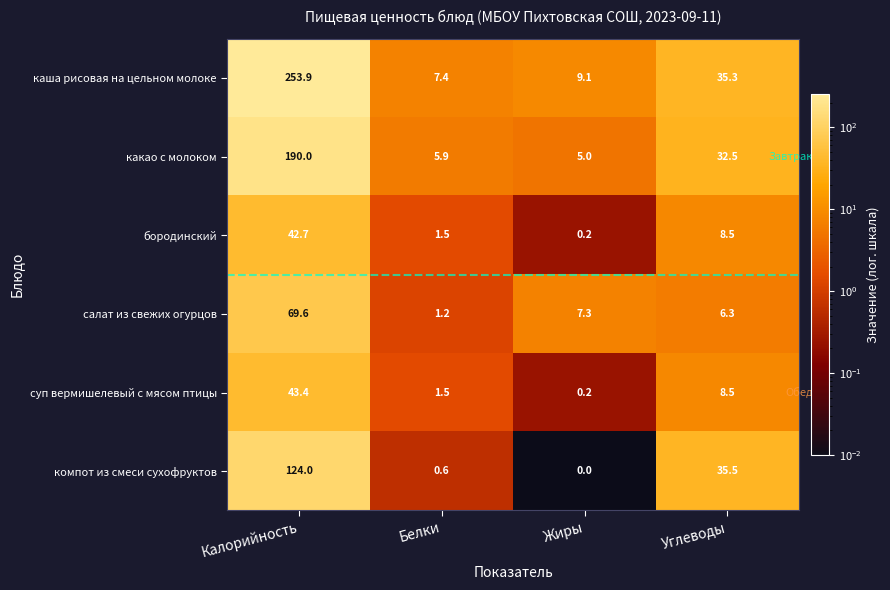

What is the difference between the суп вермишелевый с мясом птицы values at Жиры and Белки?

1.3